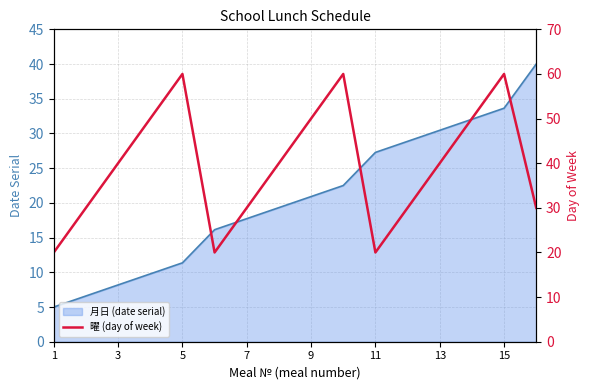

What is the maximum value for 月日 (date serial)?

40.0